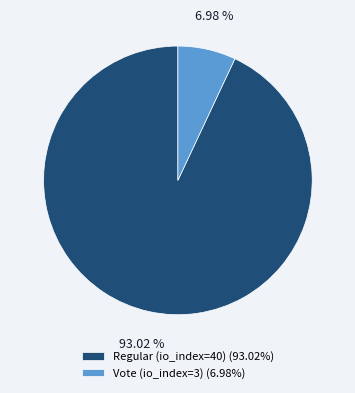

The Vote (io_index=3) slice represents 1% of the pie. True or false?

False